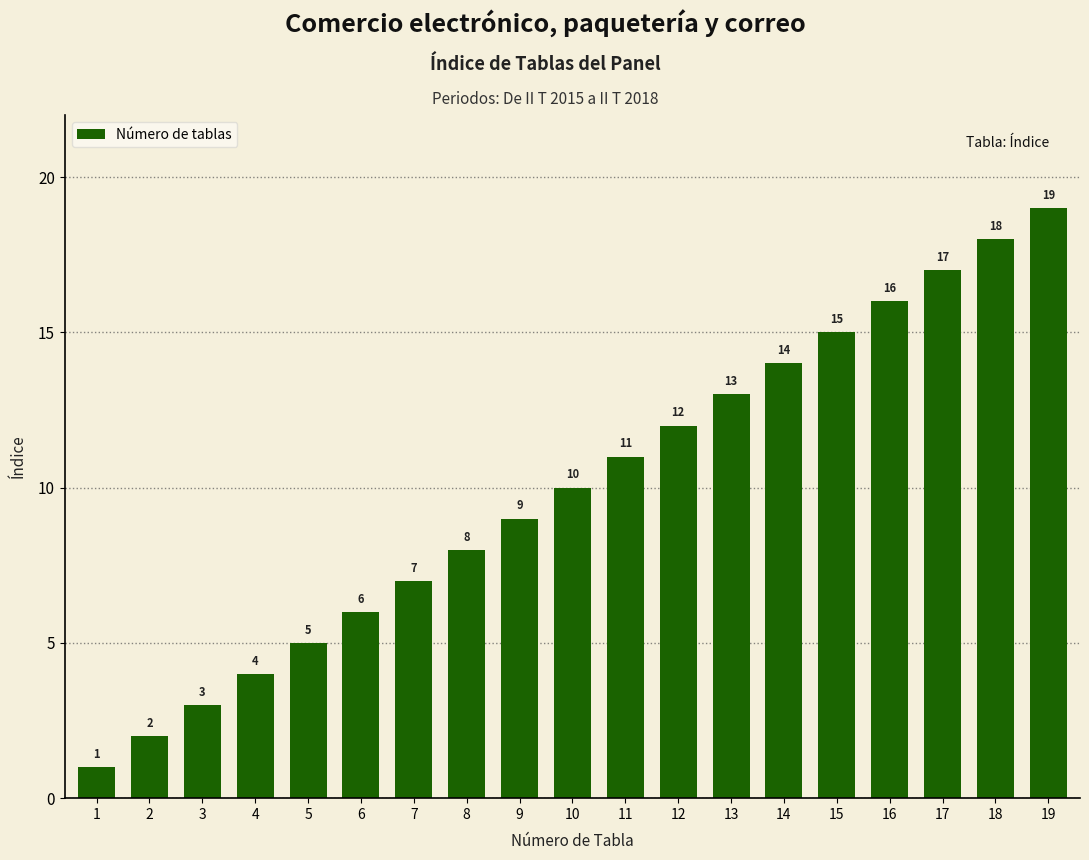

Reading left to right, what are all the values shown in this chart?

1=1	2=2	3=3	4=4	5=5	6=6	7=7	8=8	9=9	10=10	11=11	12=12	13=13	14=14	15=15	16=16	17=17	18=18	19=19